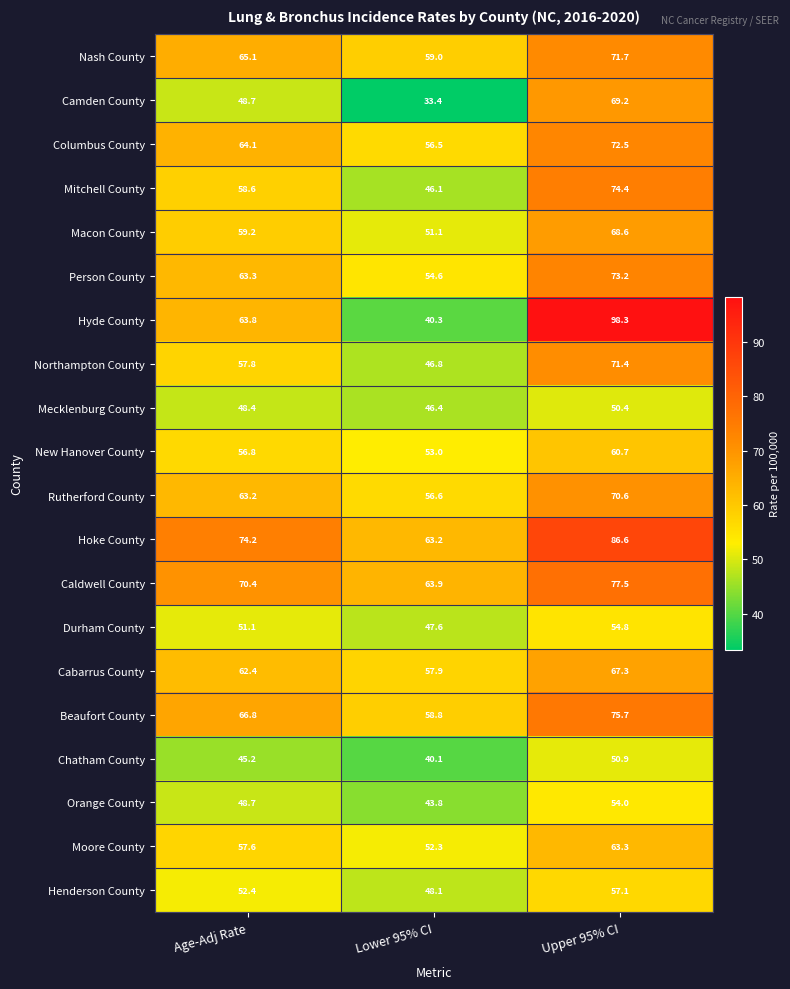

What is the difference between the maximum and second lowest values in the Camden County series?

20.5